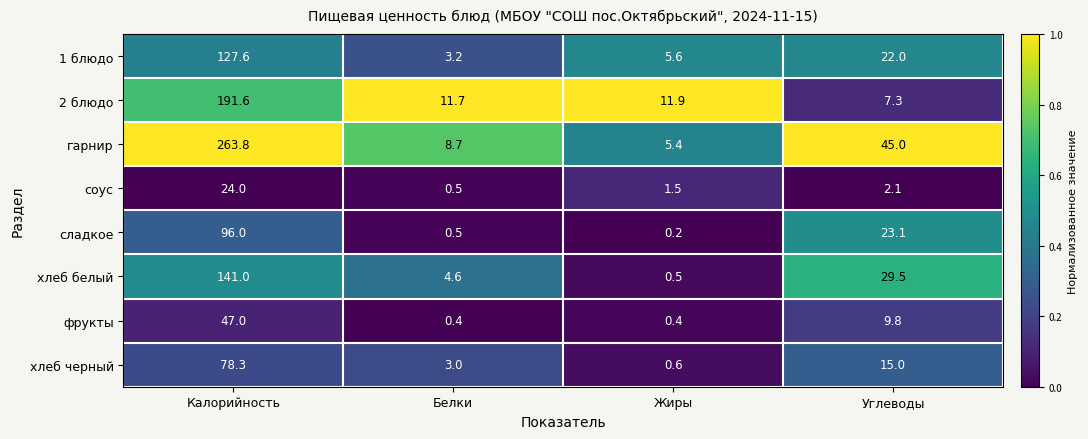

Between Жиры and Углеводы, which series saw the biggest shift?

гарнир